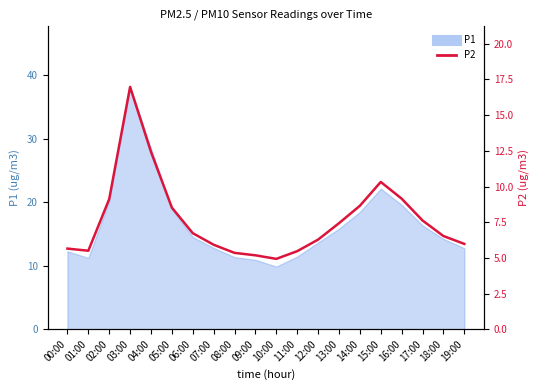

What is the greatest value displayed?

17.0